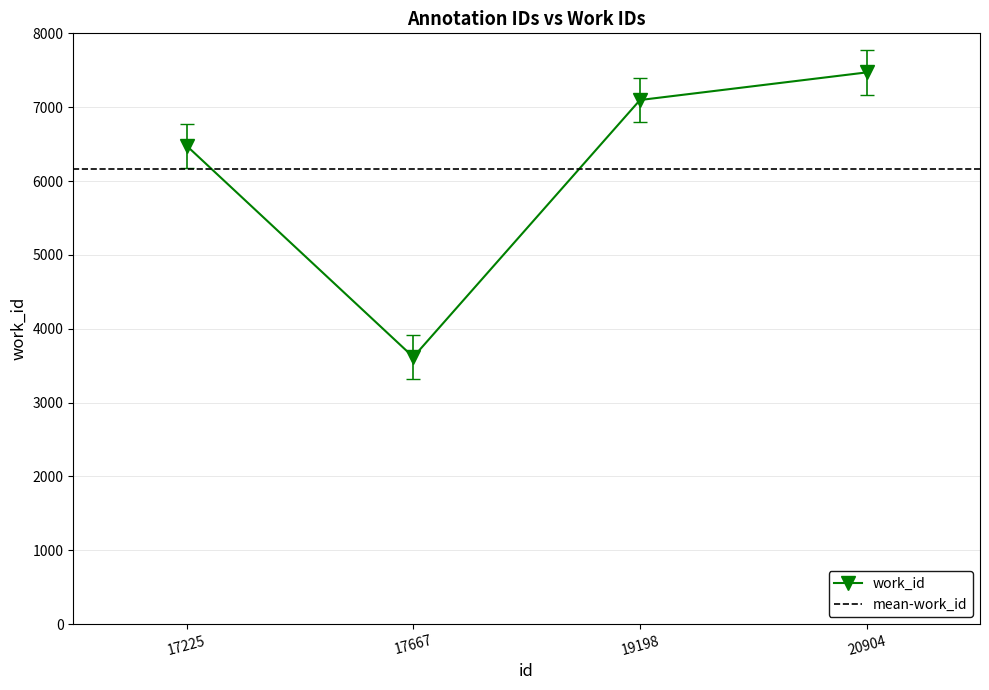

Which label corresponds to the smallest value in the chart?

17667